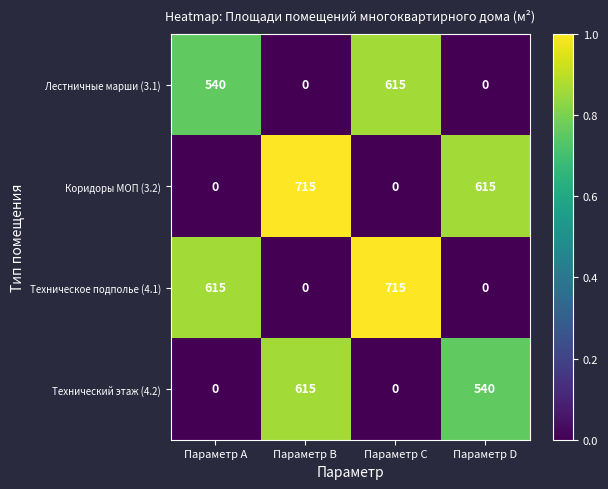

What is the sum of the Лестничные марши (3.1) values at Параметр B and Параметр C?

615